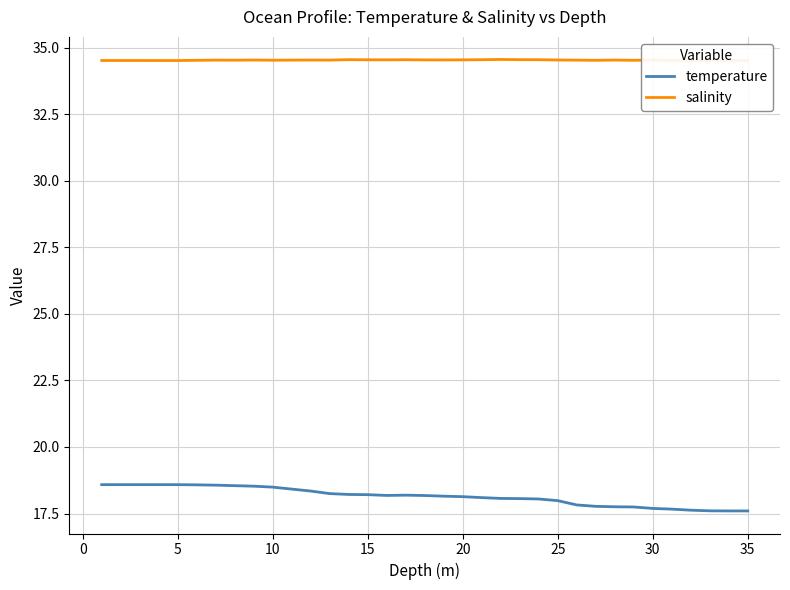

What is the maximum value for temperature?

18.6